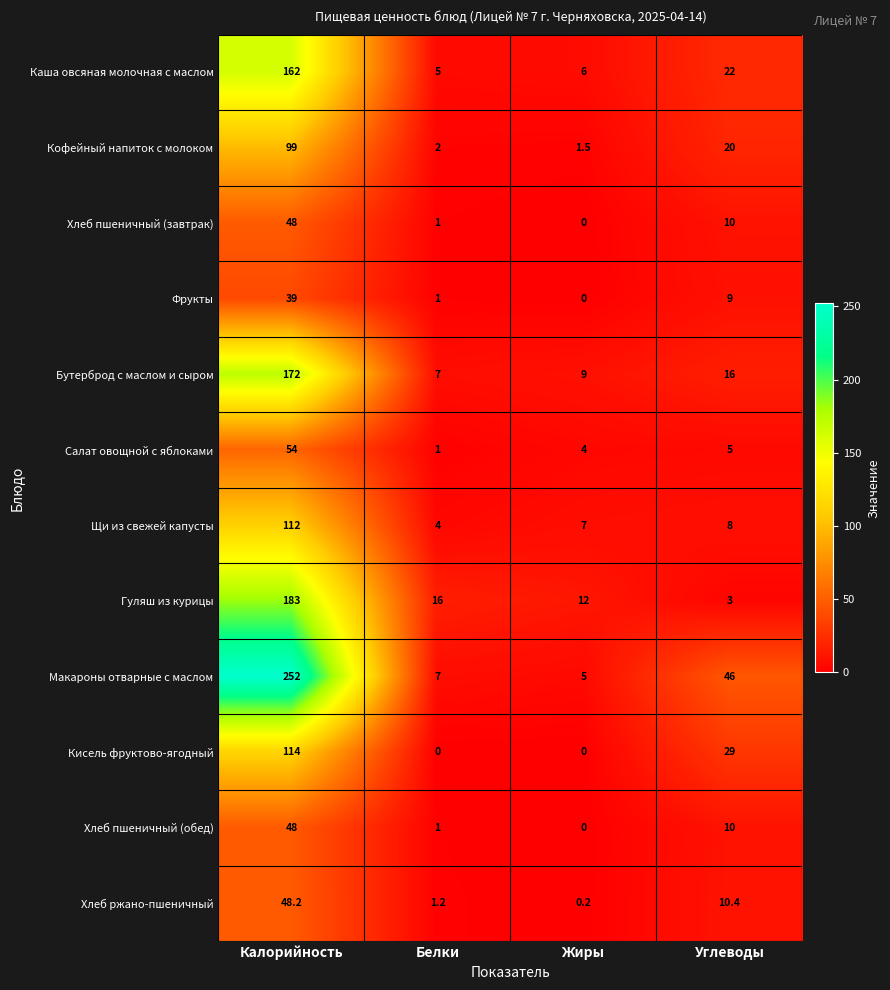

What is the sum of the Кофейный напиток с молоком values at Жиры and Углеводы?

21.5